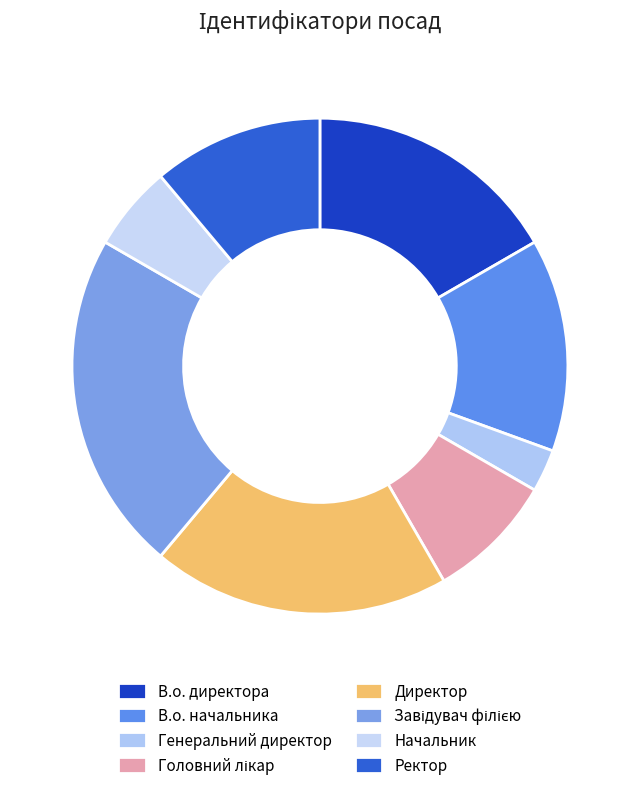

How many segments does this pie chart have?

8